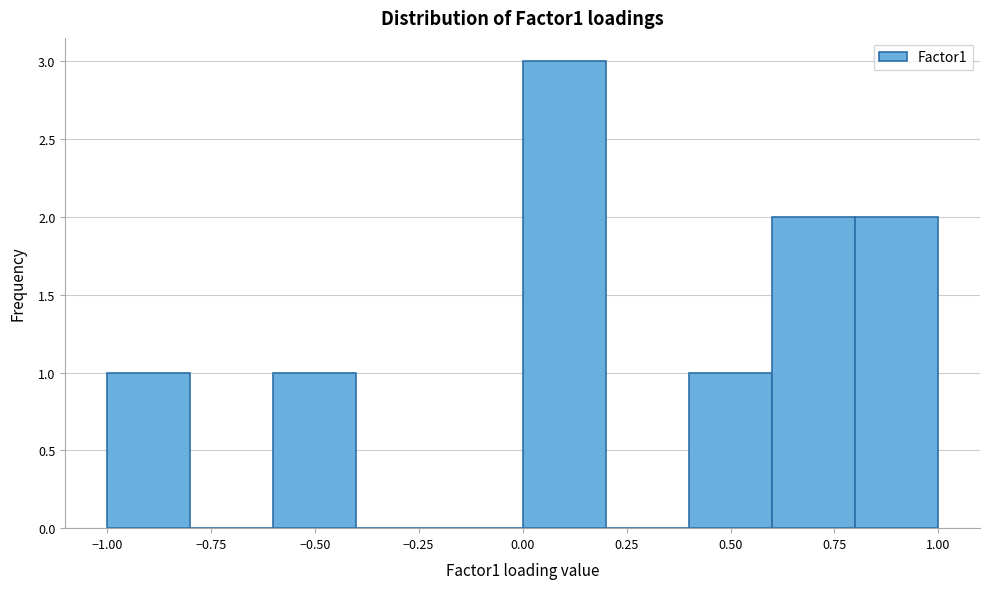

Over which range of the x-axis is the bar tallest?

0.0 to 0.2